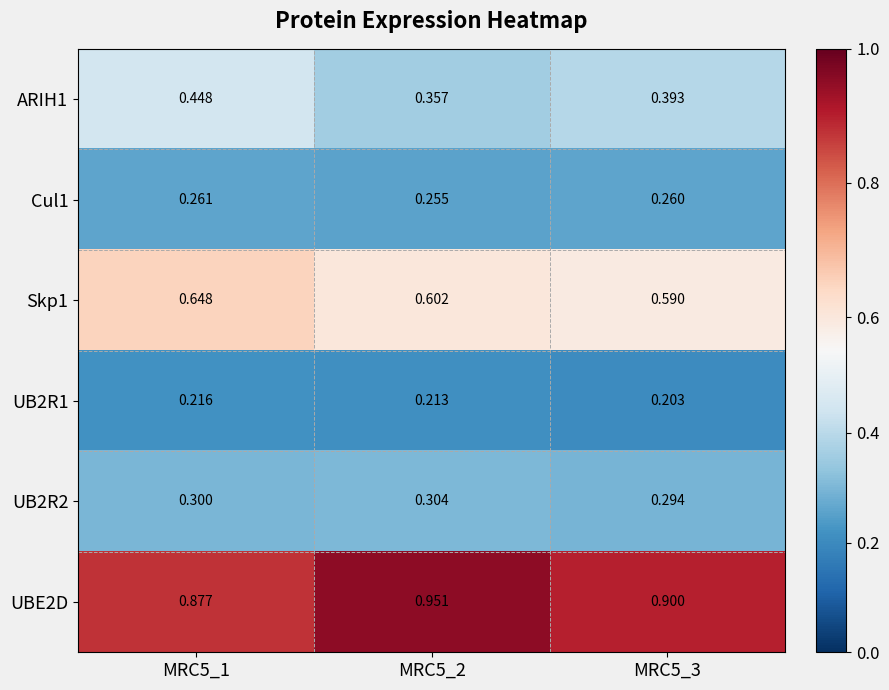

Is the value of UB2R2 at MRC5_2 greater than the value of UBE2D at MRC5_1?

No